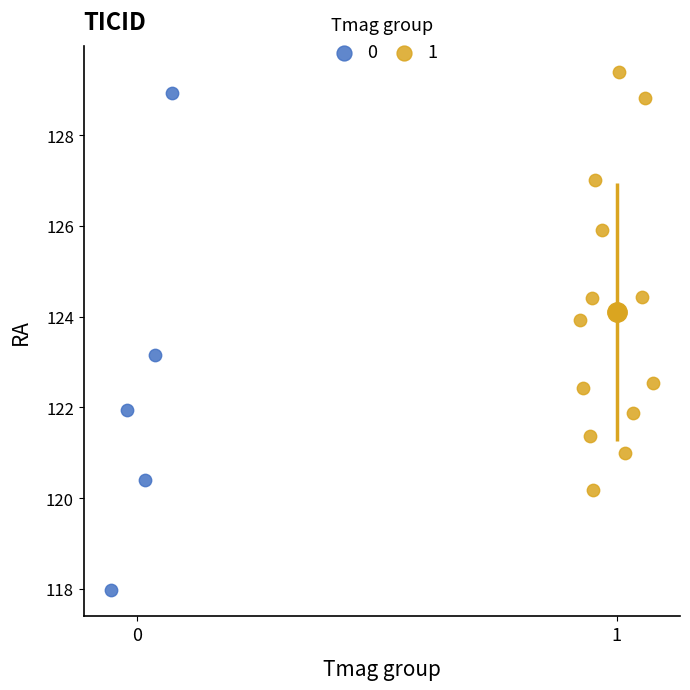

What are all the series names shown in the legend?

0, 1